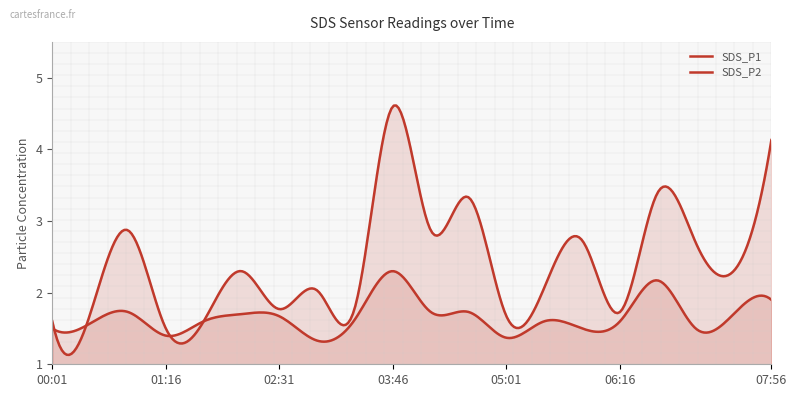

How many interior local peaks does the SDS_P1 series have?

7